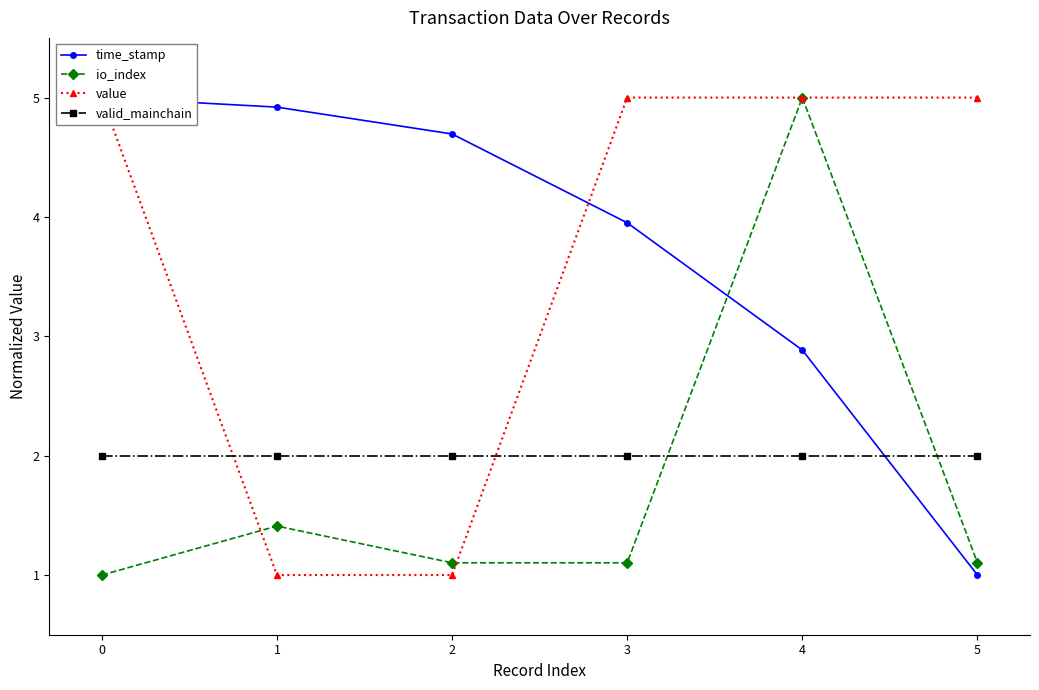

What are all the series names shown in the legend?

time_stamp, io_index, value, valid_mainchain